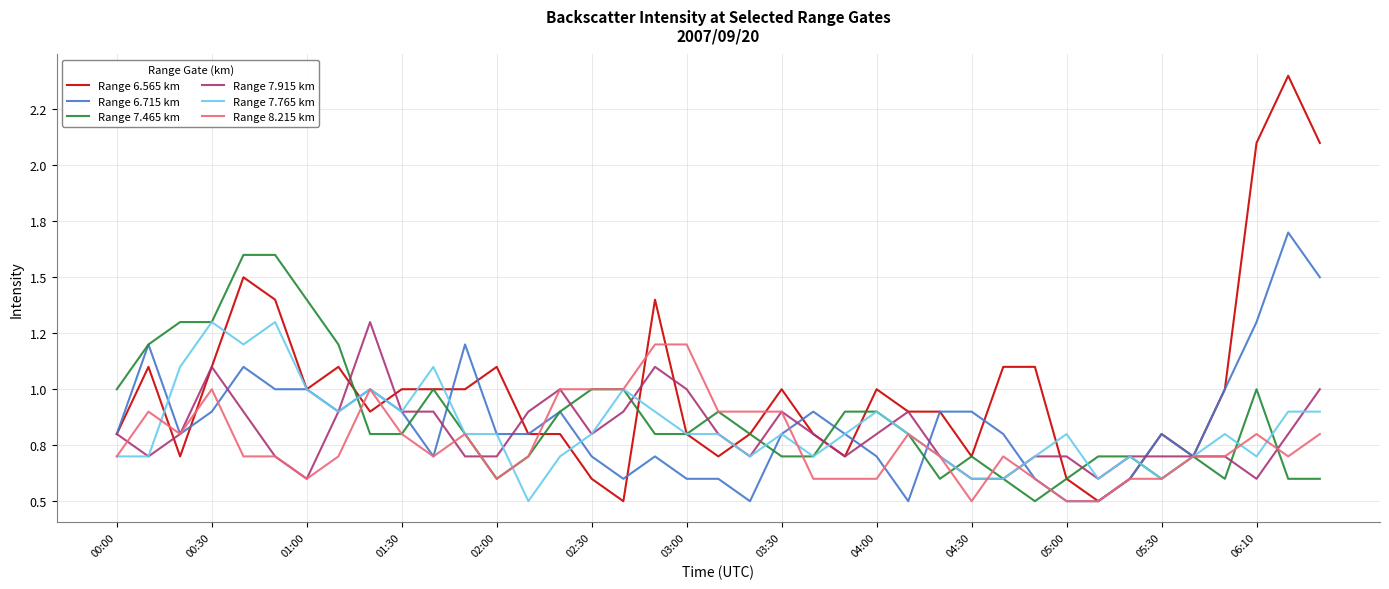

What are all the series names shown in the legend?

Range 6.565 km, Range 6.715 km, Range 7.465 km, Range 7.915 km, Range 7.765 km, Range 8.215 km